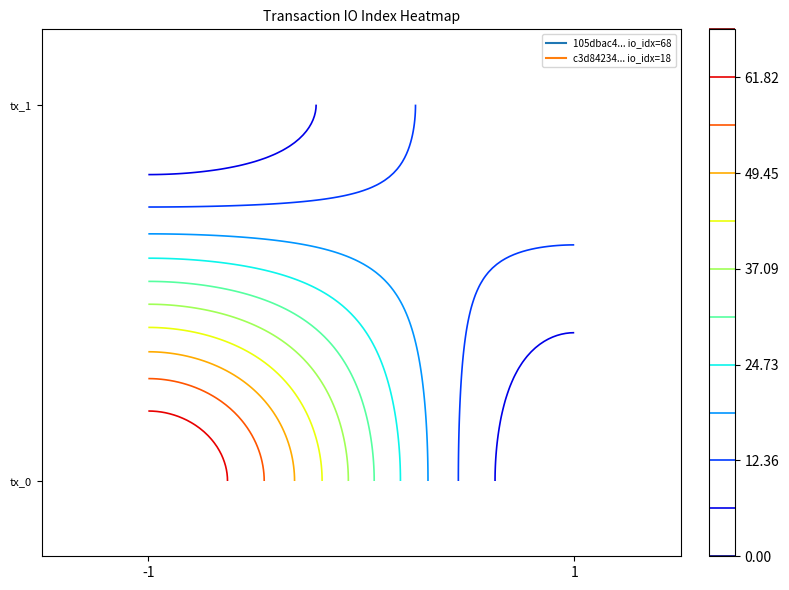

True or false: 105dbac489970b2f977bca7e361d854c976e8cb has a value of 68 at io_index.

True